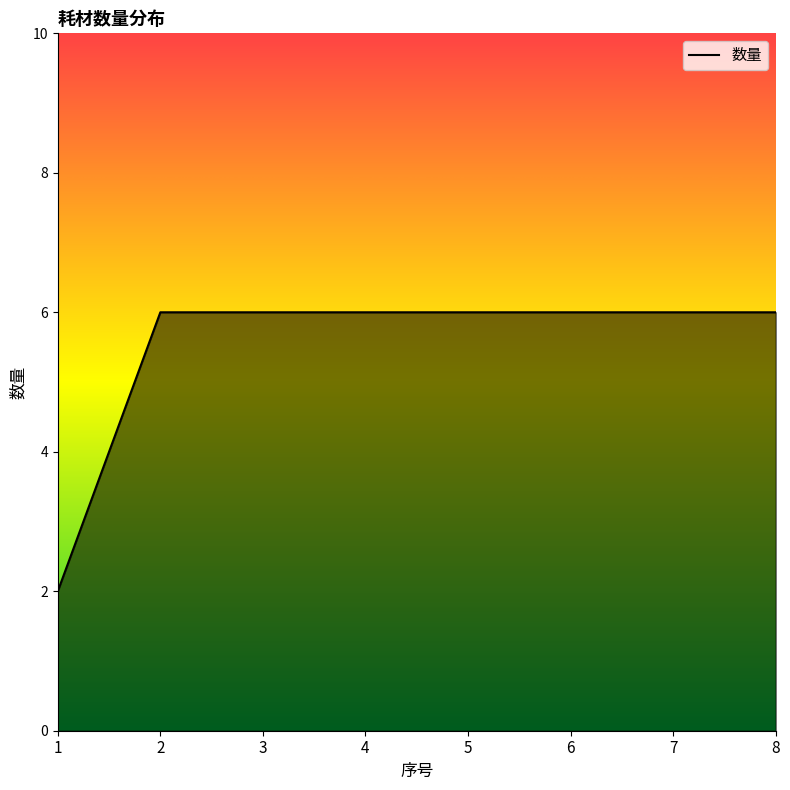

Read the value at 7.

6